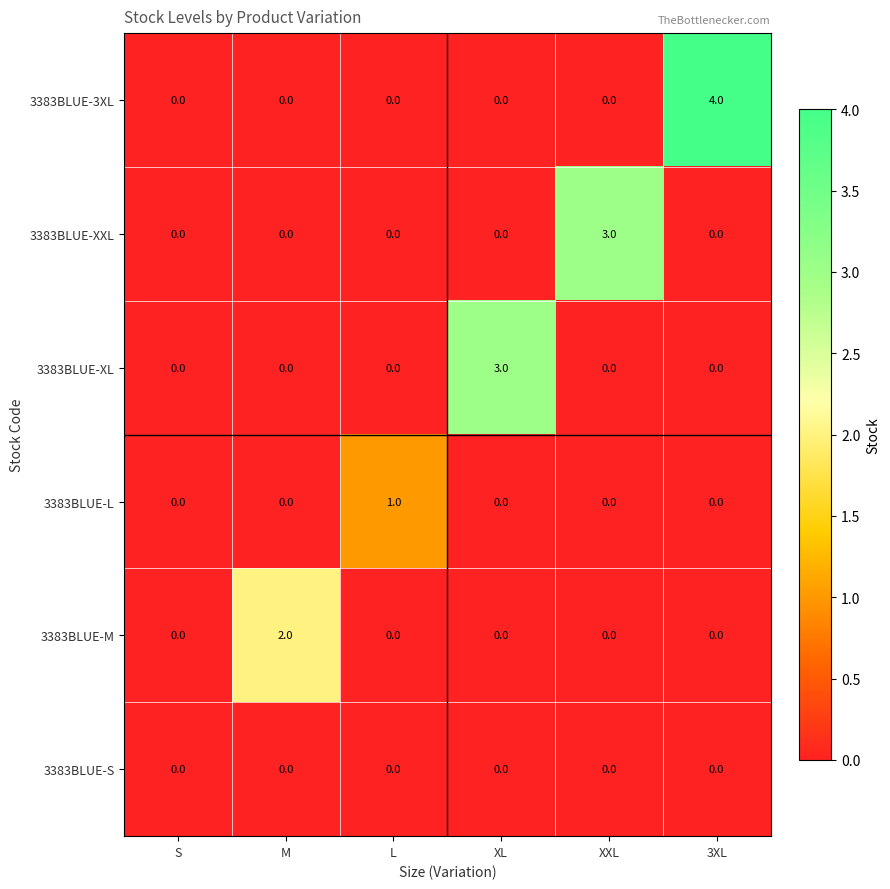

At which category is the sum across all series the highest?

3XL